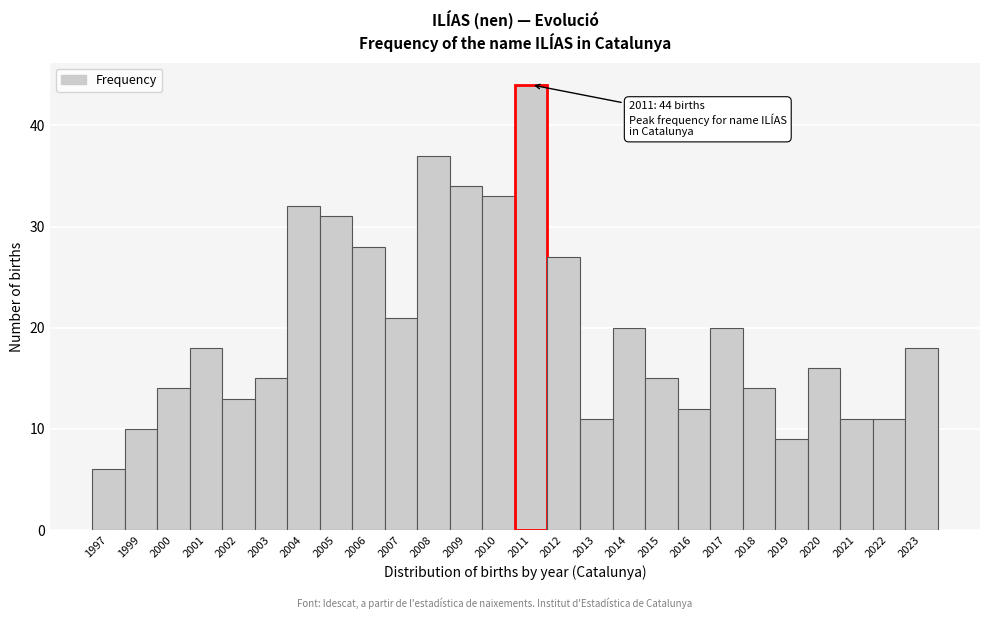

Reading left to right, what are all the values shown in this chart?

1997=6	1999=10	2000=14	2001=18	2002=13	2003=15	2004=32	2005=31	2006=28	2007=21	2008=37	2009=34	2010=33	2011=44	2012=27	2013=11	2014=20	2015=15	2016=12	2017=20	2018=14	2019=9	2020=16	2021=11	2022=11	2023=18